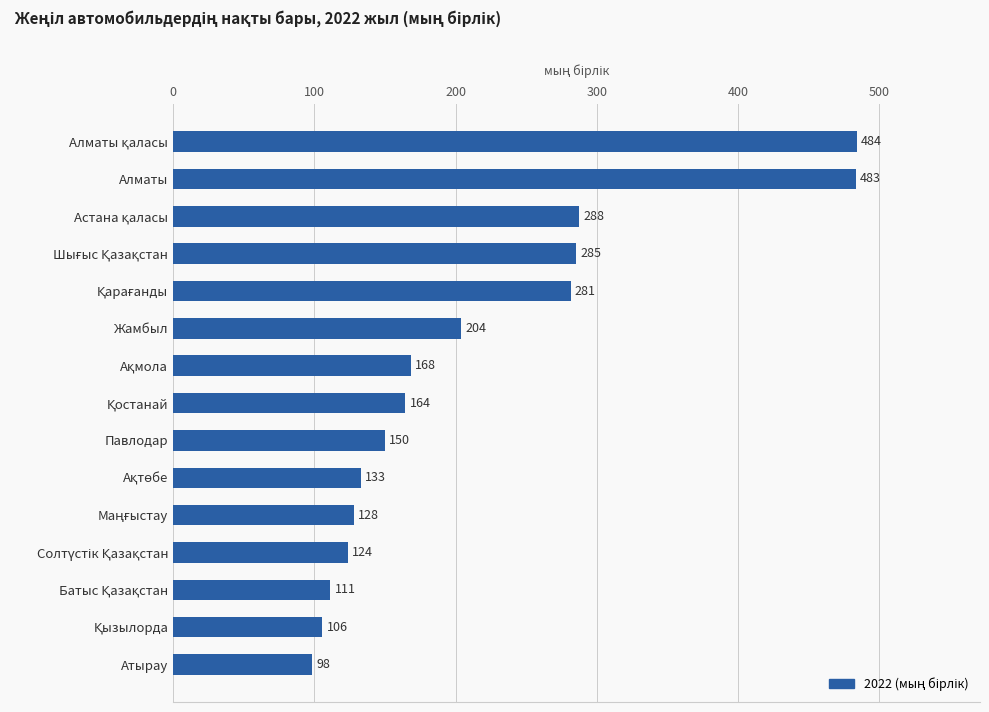

Which category has the lowest value across all series?

Атырау